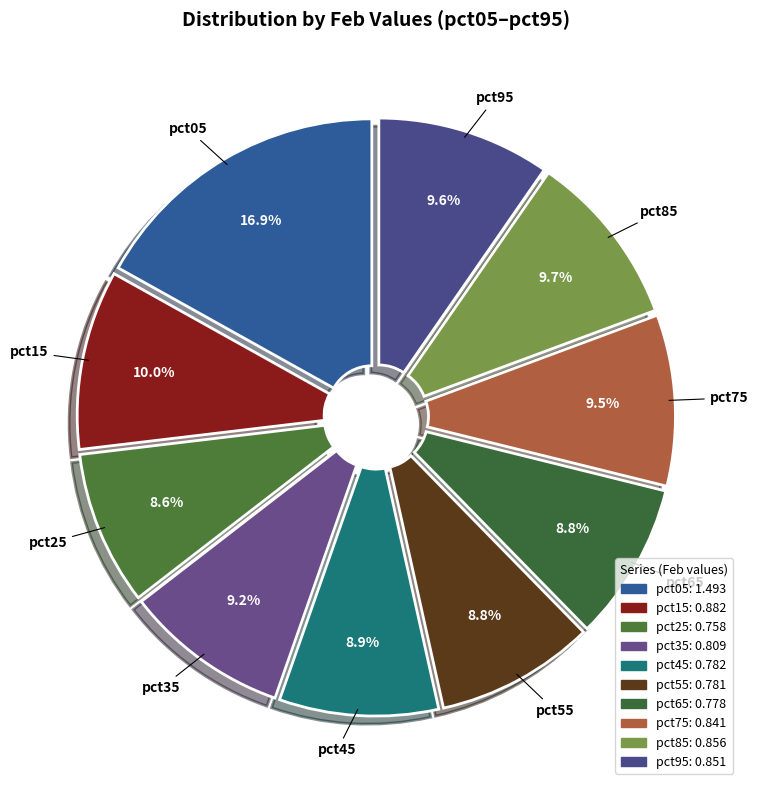

How many segments does this pie chart have?

10